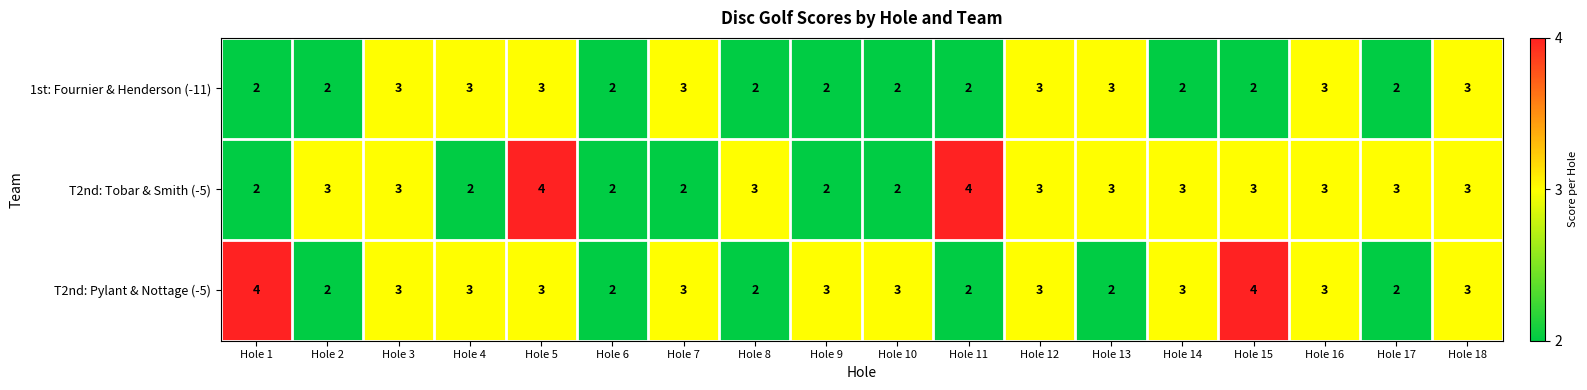

At which category is the sum across all series the highest?

Hole 5